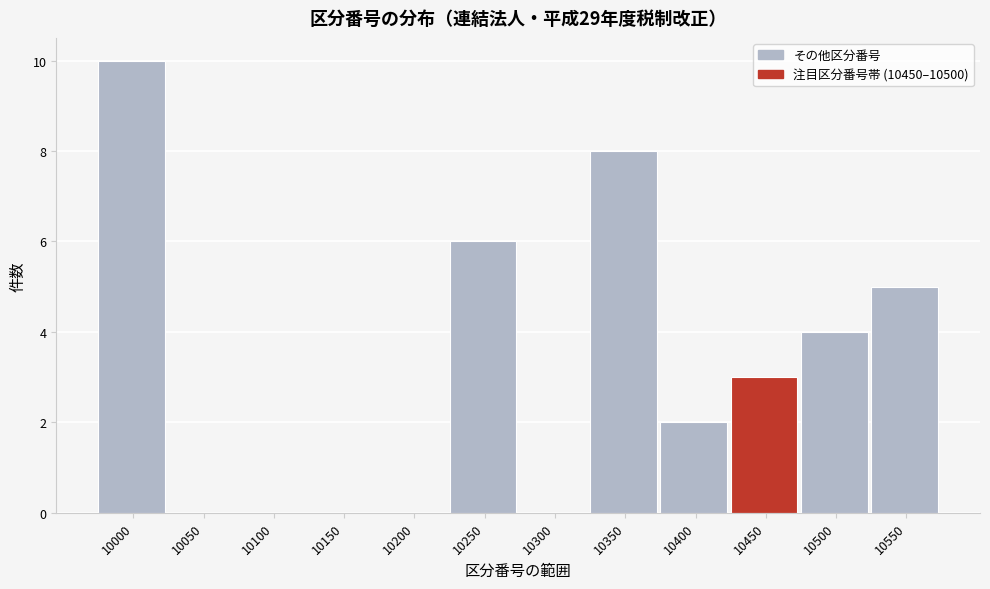

Reading left to right, extract all data points from this chart.

10000=10	10050=0	10100=0	10150=0	10200=0	10250=6	10300=0	10350=8	10400=2	10450=3	10500=4	10550=5